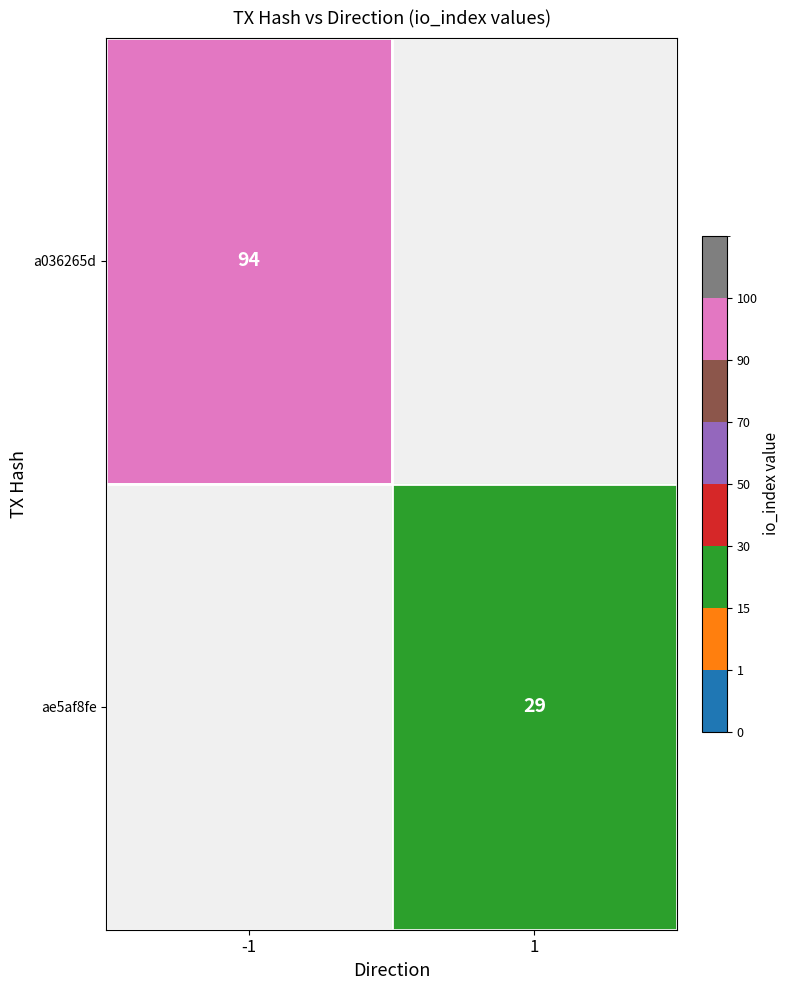

True or false: a036265d has a value of 136 at -1.

False